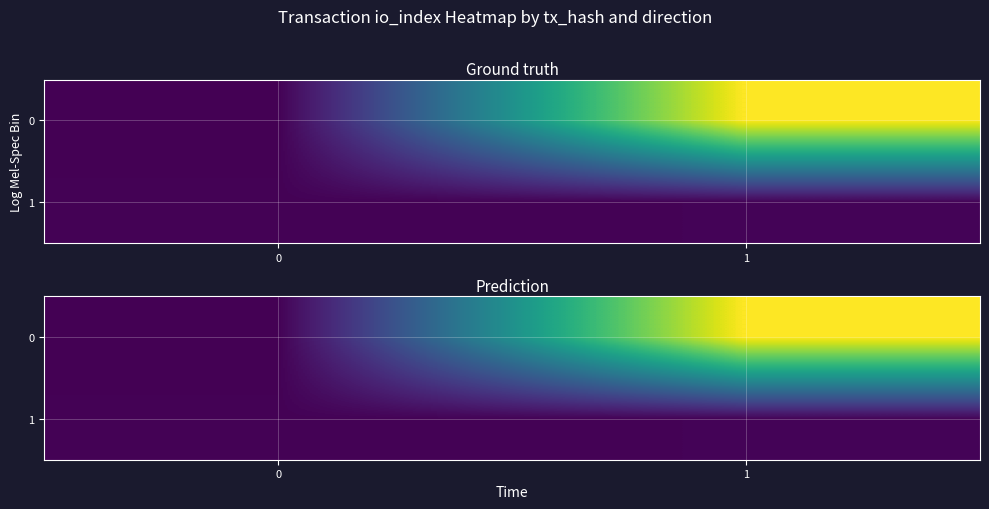

How many data points in row_0 are less than 366?

1